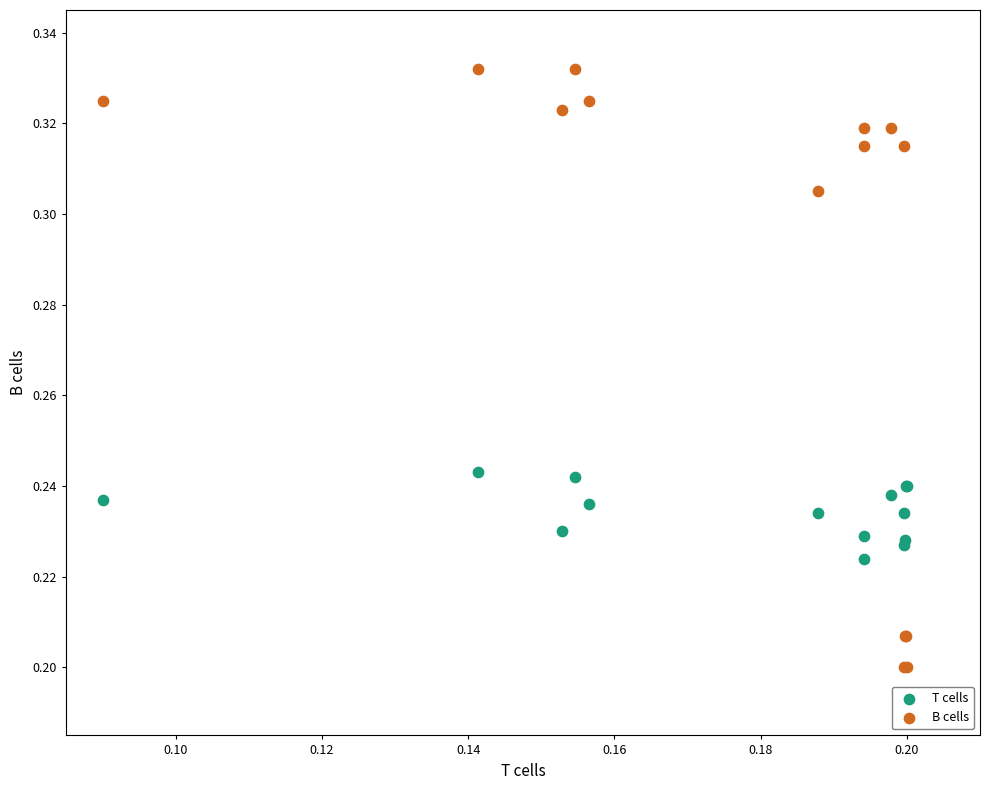

Which series has the widest spread of Y values?

B cells